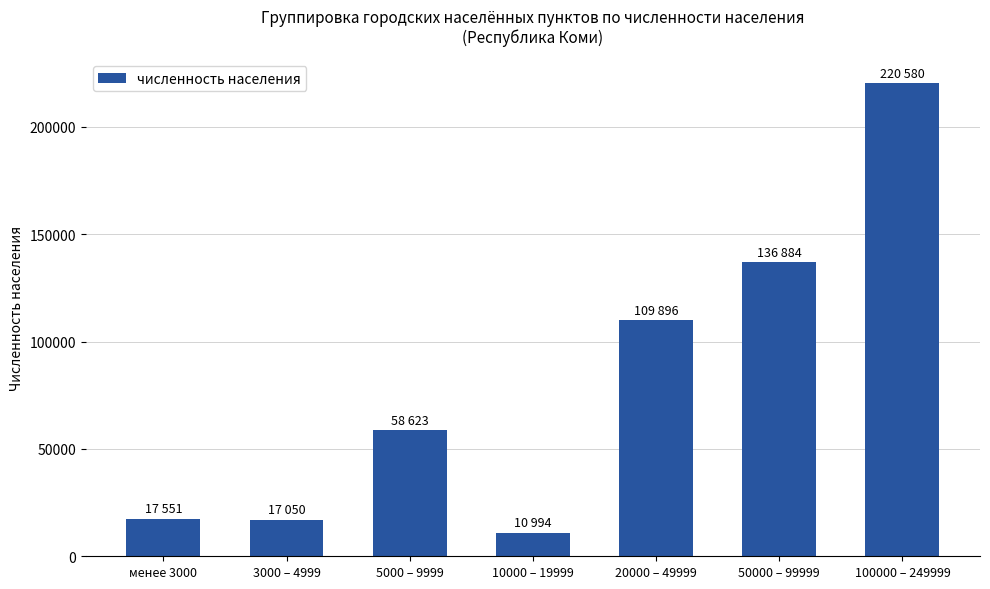

Does the chart contain stacked bars?

No